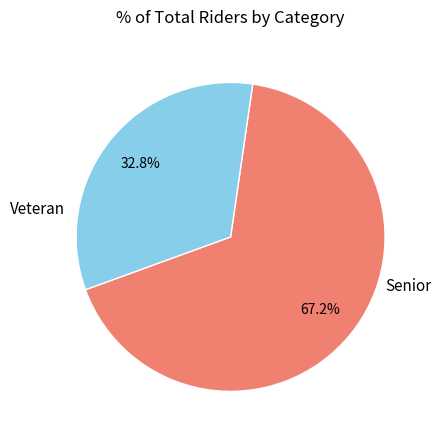

Is there a majority slice in this chart?

Yes